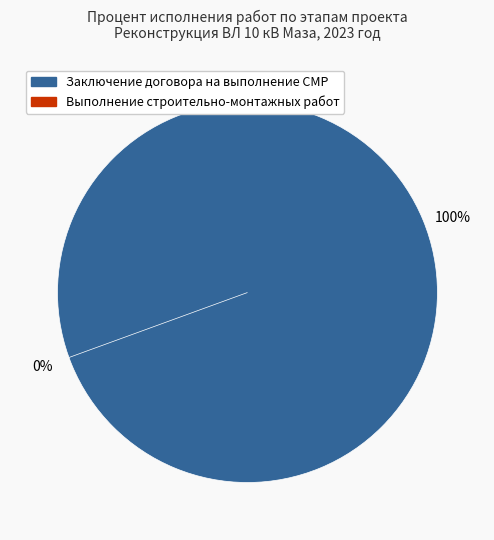

Is it true that Заключение договора на выполнение СМР is 92% of the pie?

False